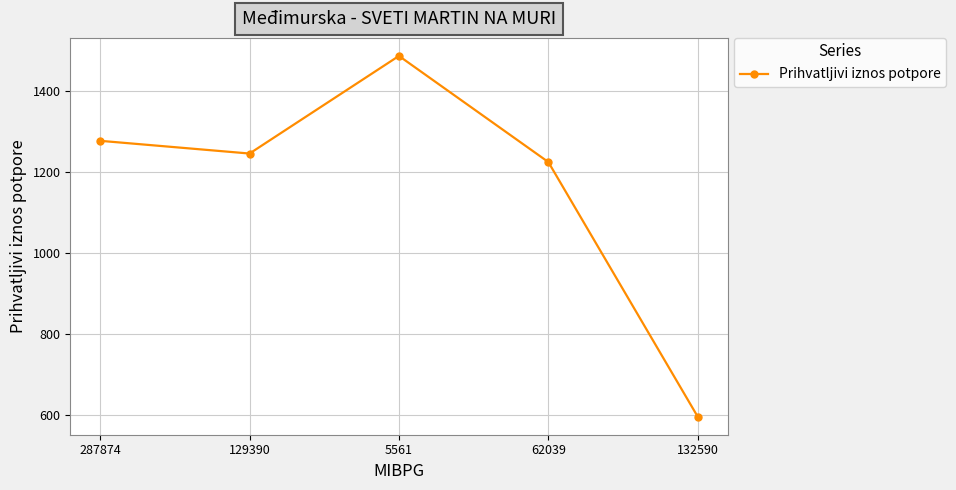

At which label is the value closest to 1041?

62039